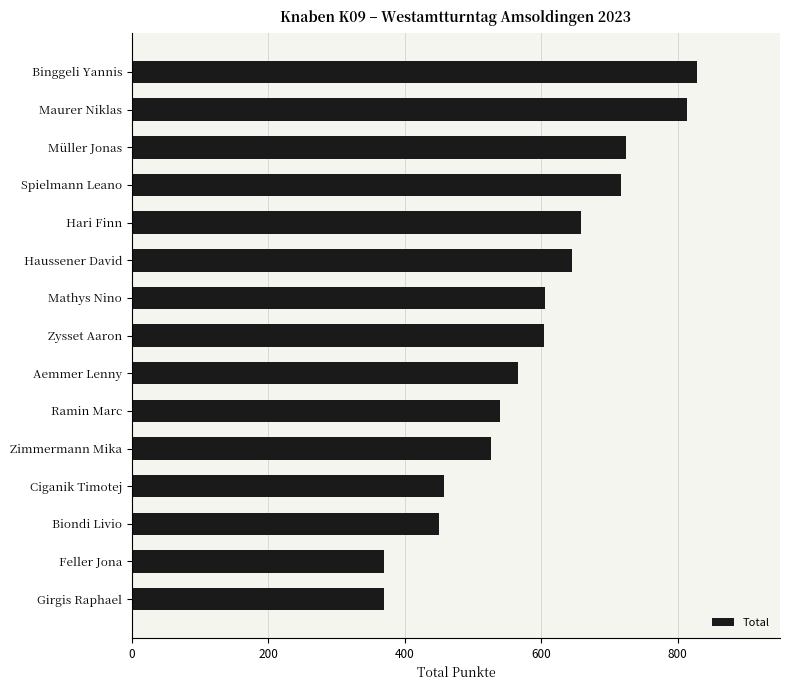

Does the chart contain any negative values?

No